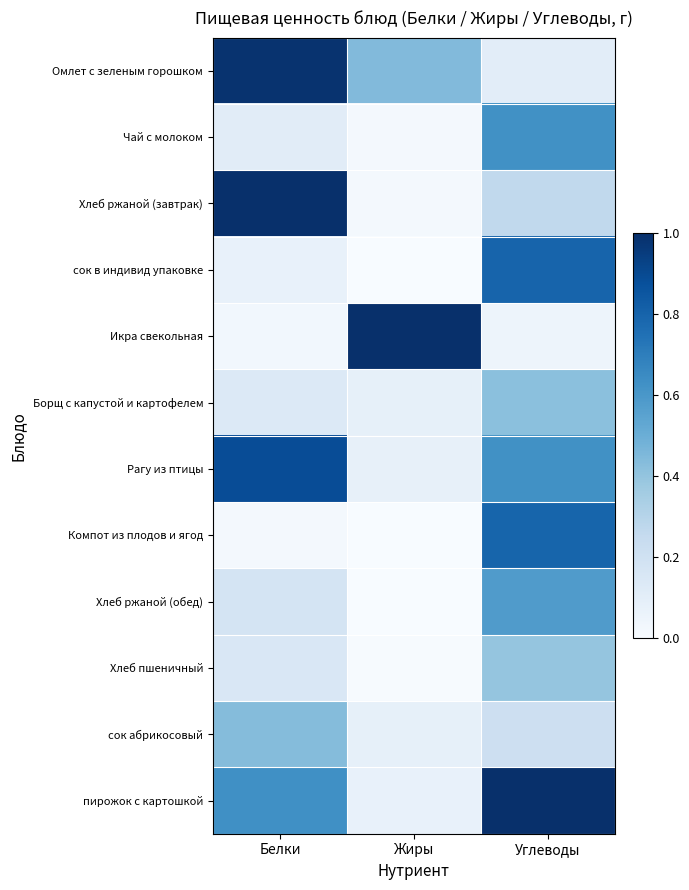

Rank the series at Углеводы from lowest to highest value.

Икра свекольная, Омлет с зеленым горошком, сок абрикосовый, Хлеб ржаной (завтрак), Хлеб пшеничный, Борщ с капустой и картофелем, Хлеб ржаной (обед), Чай с молоком, Рагу из птицы, Компот из плодов и ягод, сок в индивид упаковке, пирожок с картошкой